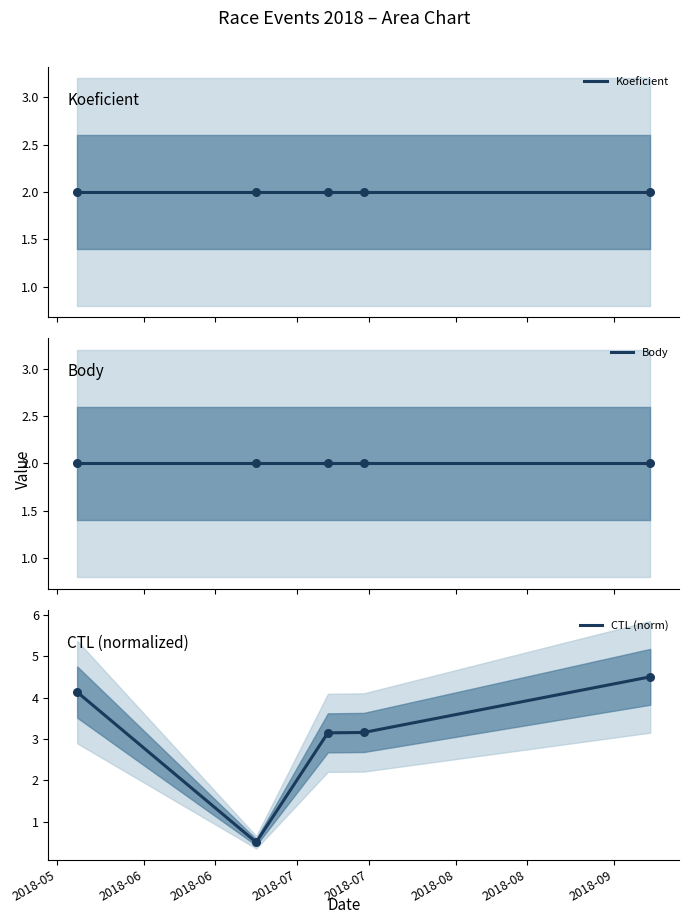

What are all the series names shown in the legend?

Koeficient, Body, CTL (norm)